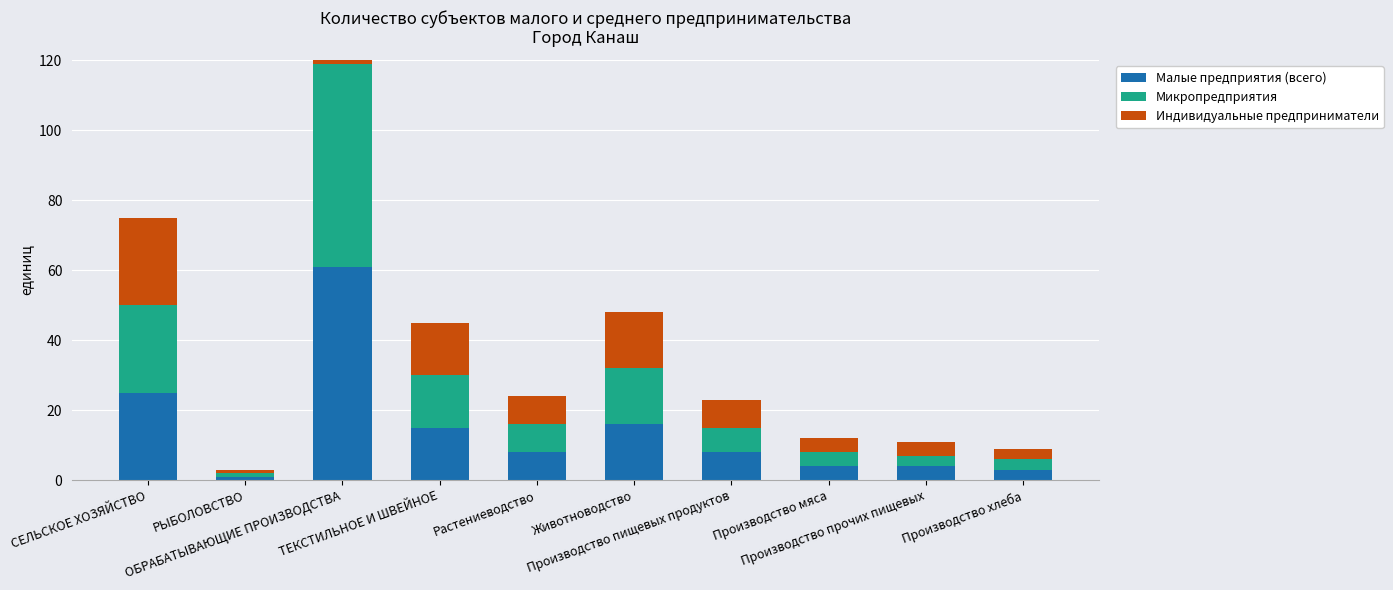

The Микропредприятия series shows 0 at РЫБОЛОВСТВО. True or false?

False